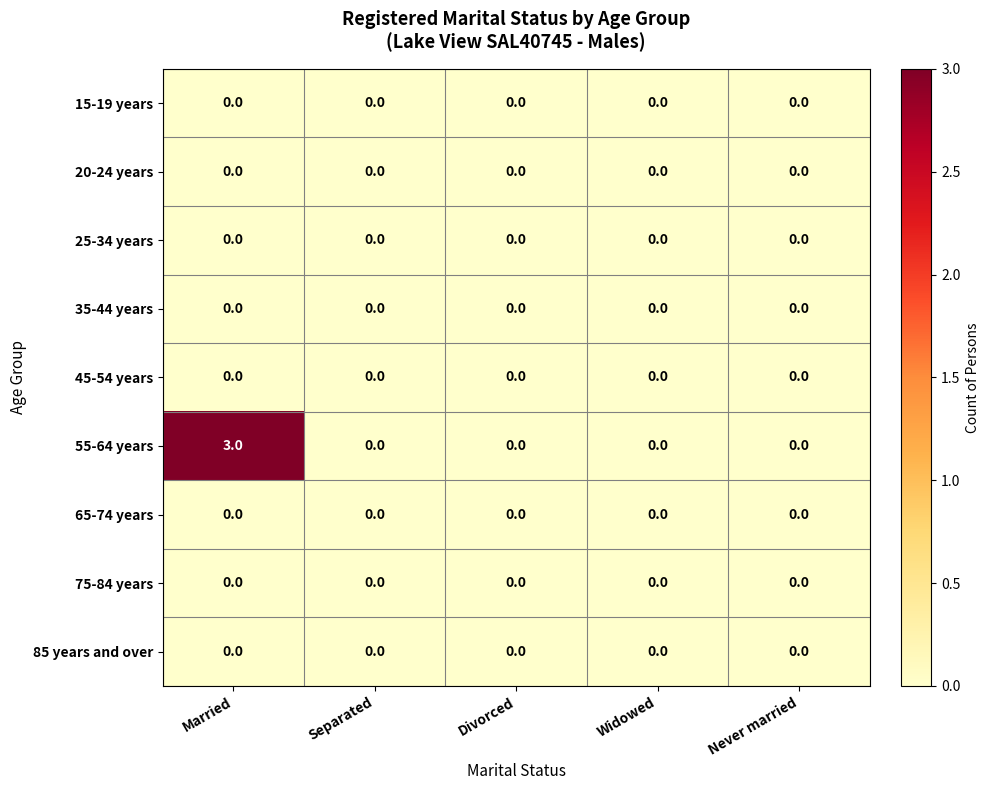

The value of 85 years and over at Never married is 0. True or false?

True